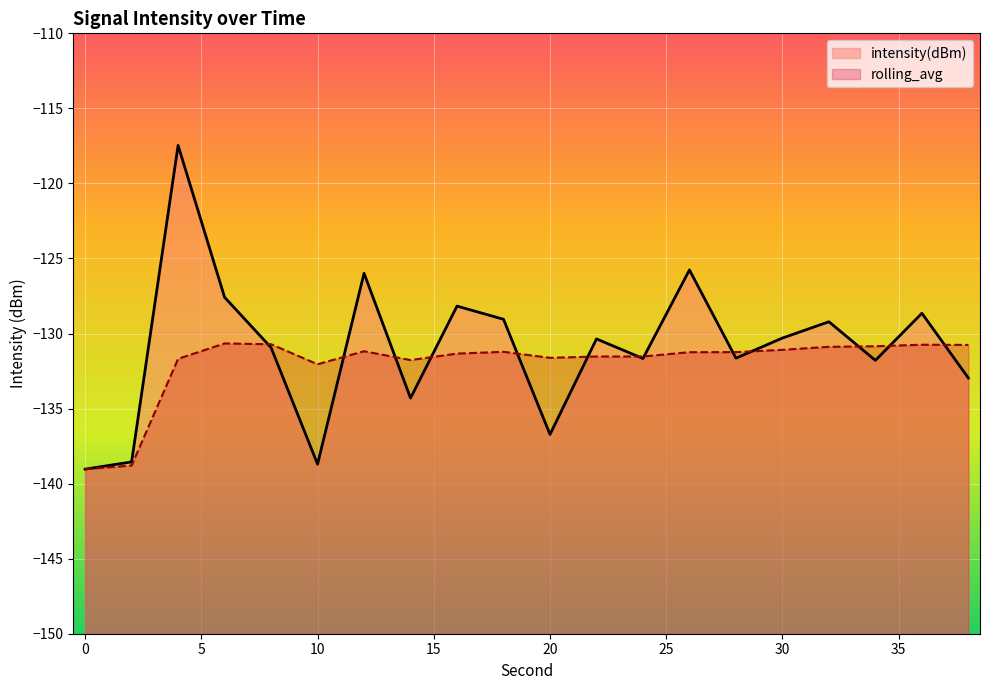

At which label is intensity(dBm) closest to -128?

16